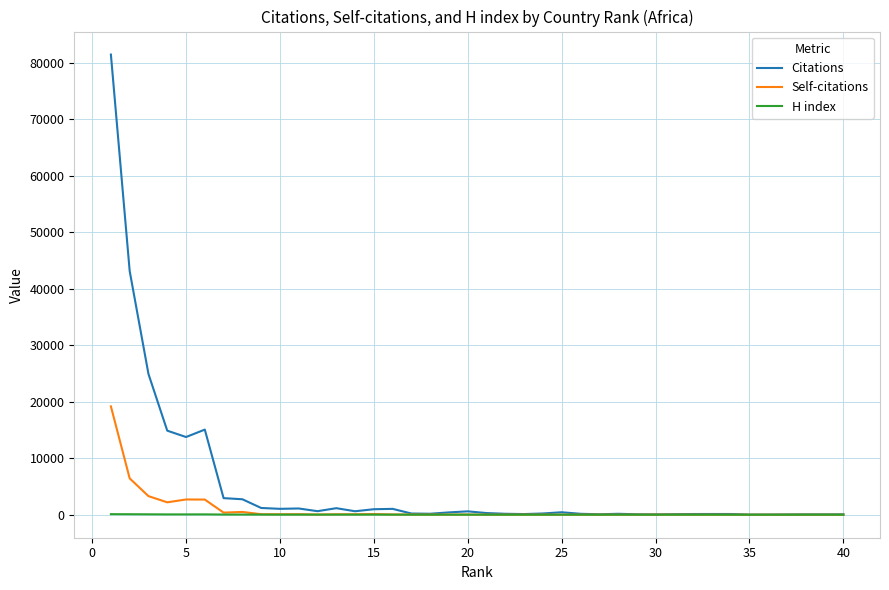

What is the maximum value shown in the chart?

81458